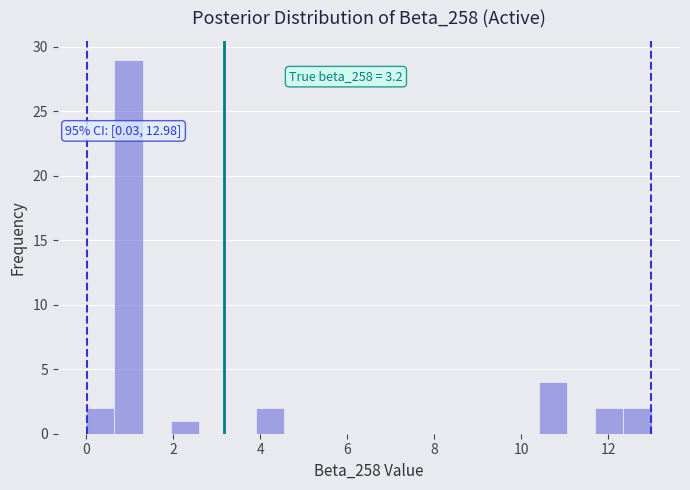

Read against the x-axis, roughly where is the centre of the tallest bar?

1.0